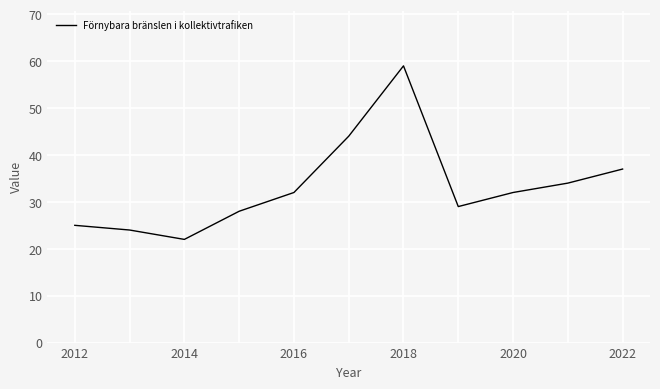

What is the difference between the maximum and second lowest values?

35